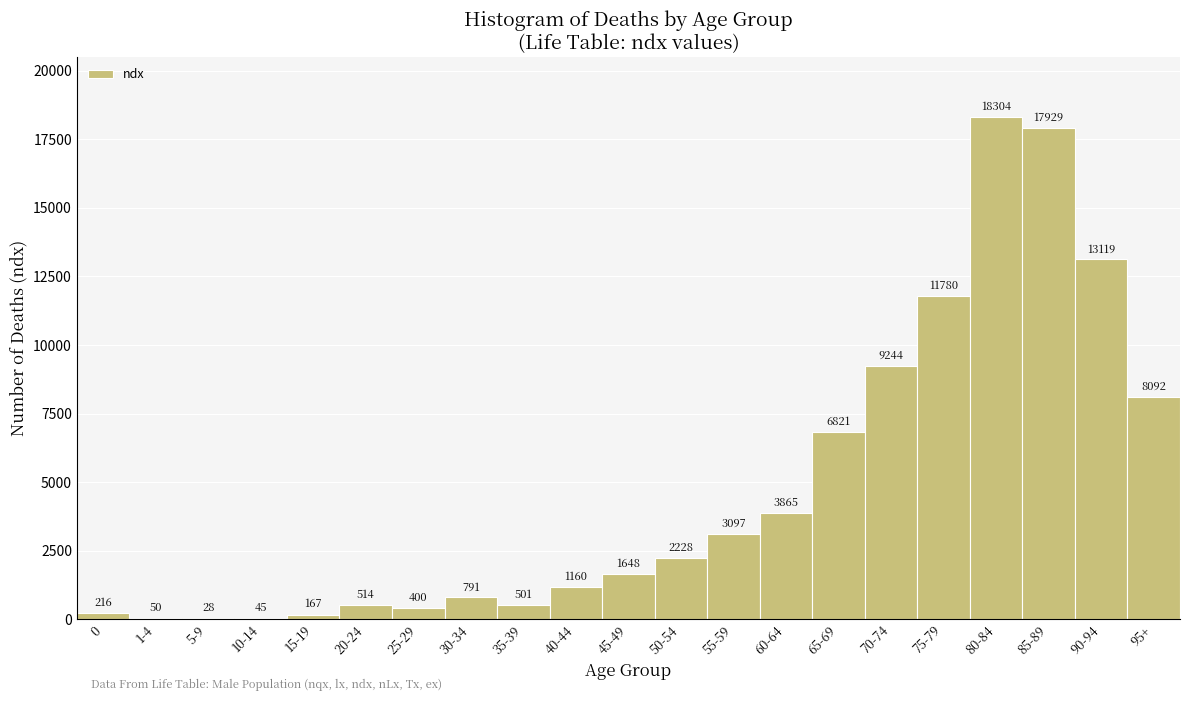

Reading right to left, list all the values displayed in this chart.

95+=8092	90-94=13119	85-89=17929	80-84=18304	75-79=11780	70-74=9244	65-69=6821	60-64=3865	55-59=3097	50-54=2228	45-49=1648	40-44=1160	35-39=501	30-34=791	25-29=400	20-24=514	15-19=167	10-14=45	5-9=28	1-4=50	0=216